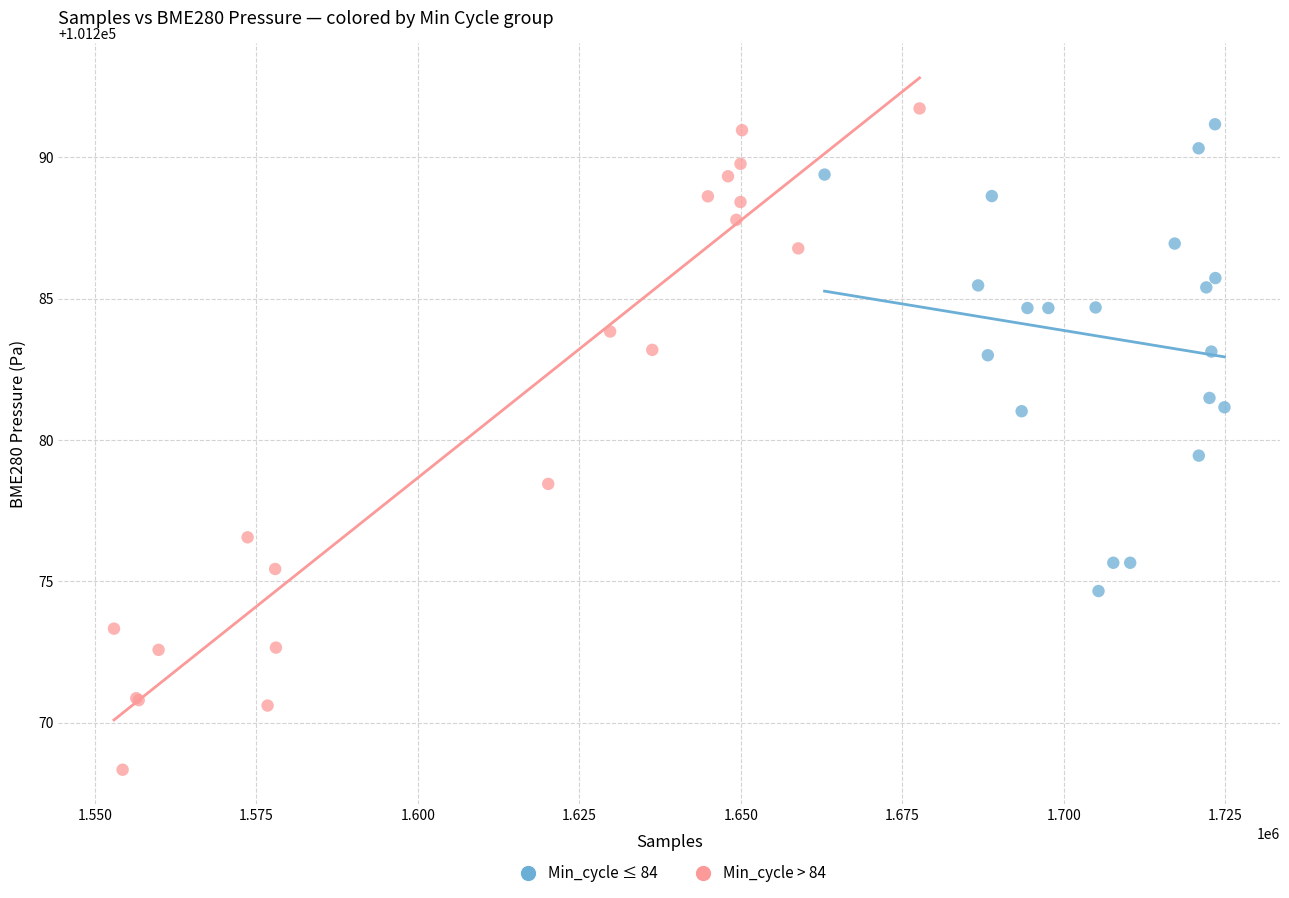

Which series has the widest spread of Y values?

Min_cycle > 84